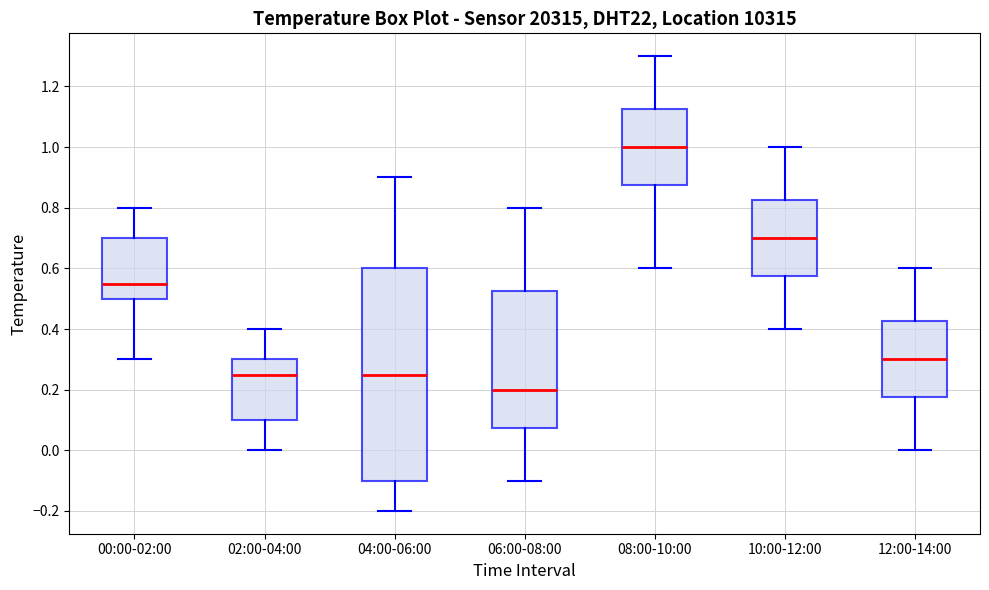

Comparing the boxes themselves (not the whiskers), which one is the tallest?

04:00-06:00